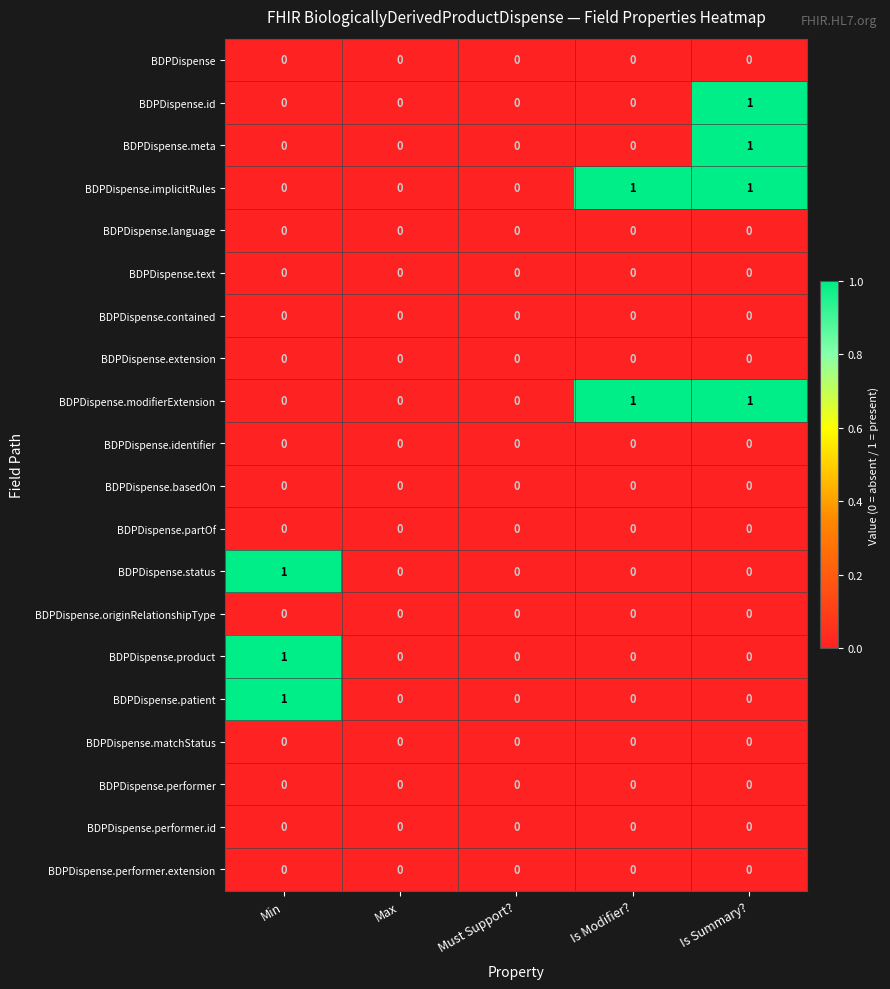

The BDPDispense.product series shows -1 at Max. True or false?

False